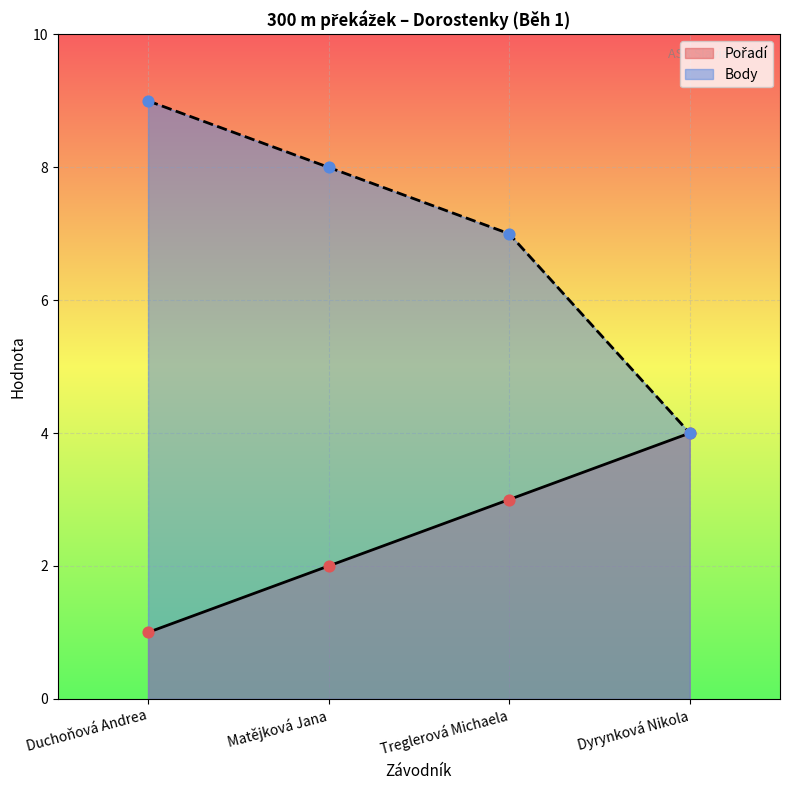

What is the total value across all series at Treglerová Michaela?

10